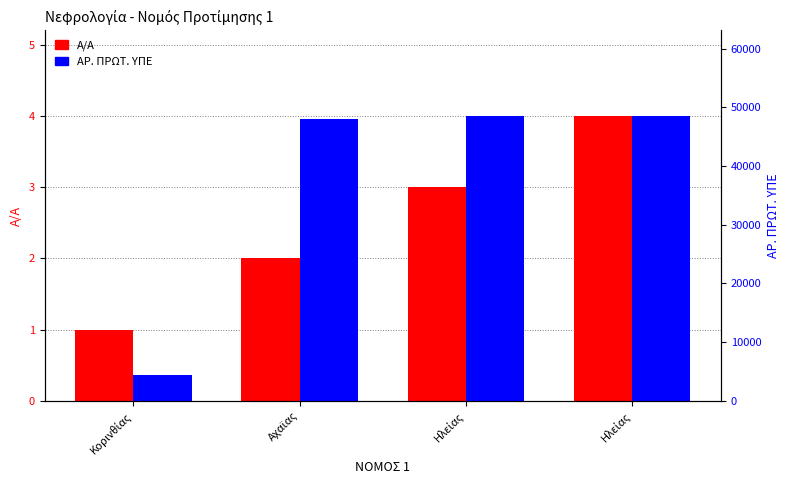

Which category has the highest value in the Α/Α series?

Ηλείας